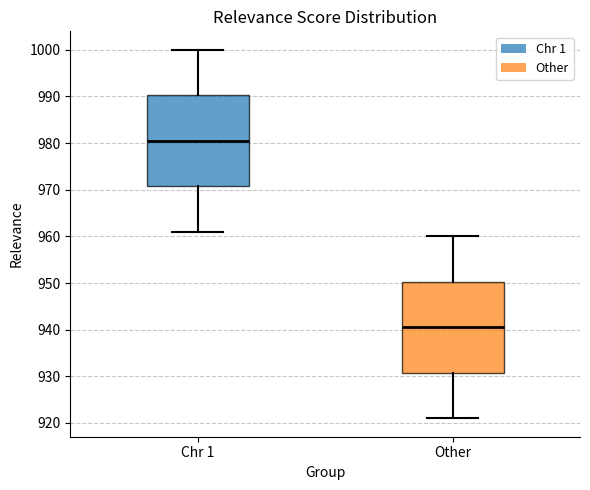

Which box's median line is the highest?

Chr 1